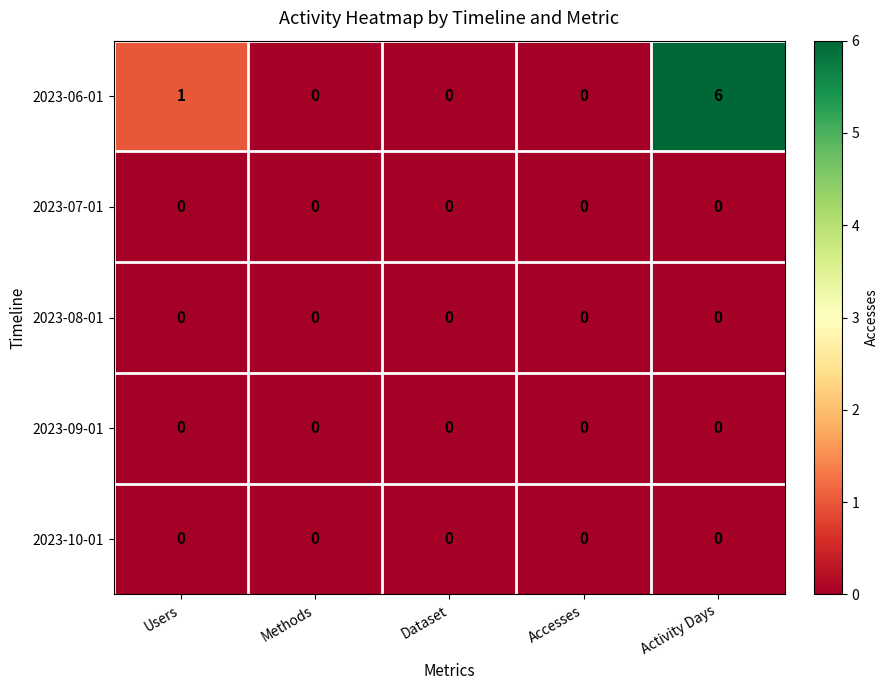

Reading left to right, extract all data points from this chart.

2023-06-01: 1	0	0	0	6
2023-07-01: 0	0	0	0	0
2023-08-01: 0	0	0	0	0
2023-09-01: 0	0	0	0	0
2023-10-01: 0	0	0	0	0